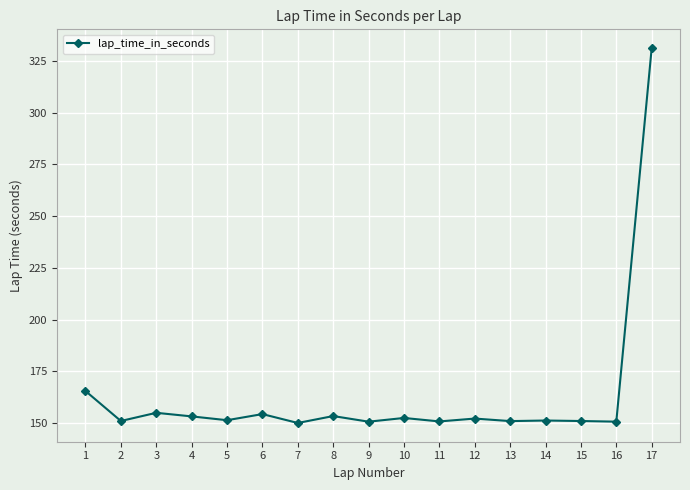

What is the minimum value shown in the chart?

150.1